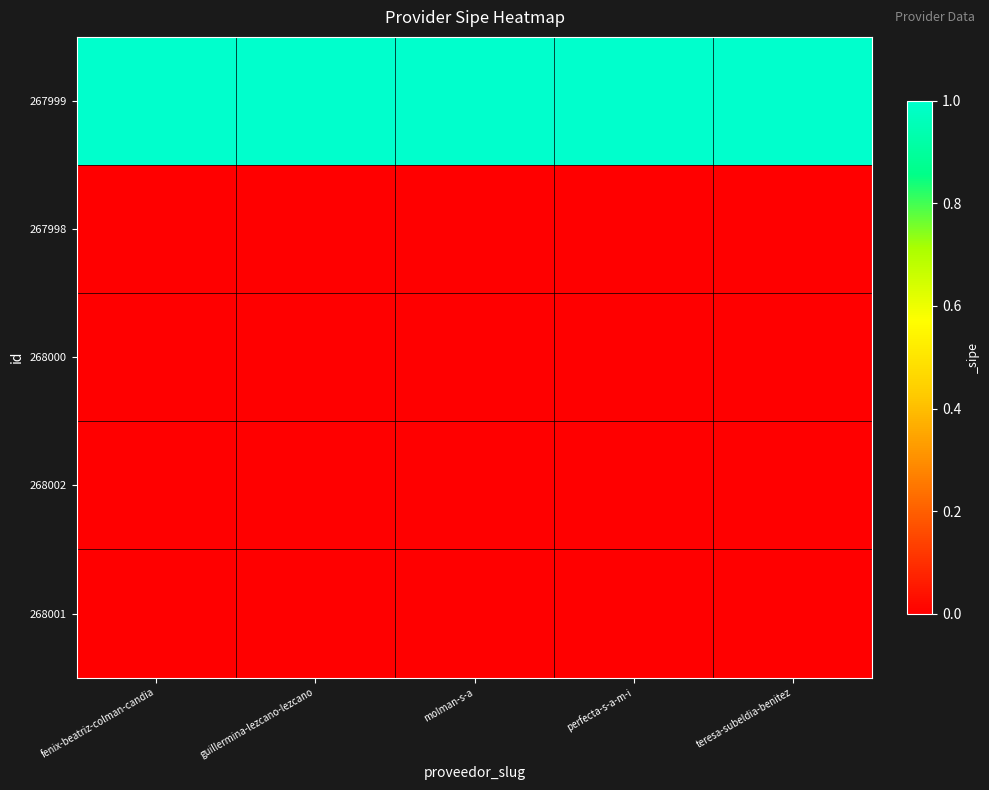

Reading right to left, extract all data points from this chart.

267999: teresa-subeldia-benitez=1	perfecta-s-a-m-i=1	molman-s-a=1	guillermina-lezcano-lezcano=1	fenix-beatriz-colman-candia=1
267998: teresa-subeldia-benitez=0	perfecta-s-a-m-i=0	molman-s-a=0	guillermina-lezcano-lezcano=0	fenix-beatriz-colman-candia=0
268000: teresa-subeldia-benitez=0	perfecta-s-a-m-i=0	molman-s-a=0	guillermina-lezcano-lezcano=0	fenix-beatriz-colman-candia=0
268002: teresa-subeldia-benitez=0	perfecta-s-a-m-i=0	molman-s-a=0	guillermina-lezcano-lezcano=0	fenix-beatriz-colman-candia=0
268001: teresa-subeldia-benitez=0	perfecta-s-a-m-i=0	molman-s-a=0	guillermina-lezcano-lezcano=0	fenix-beatriz-colman-candia=0